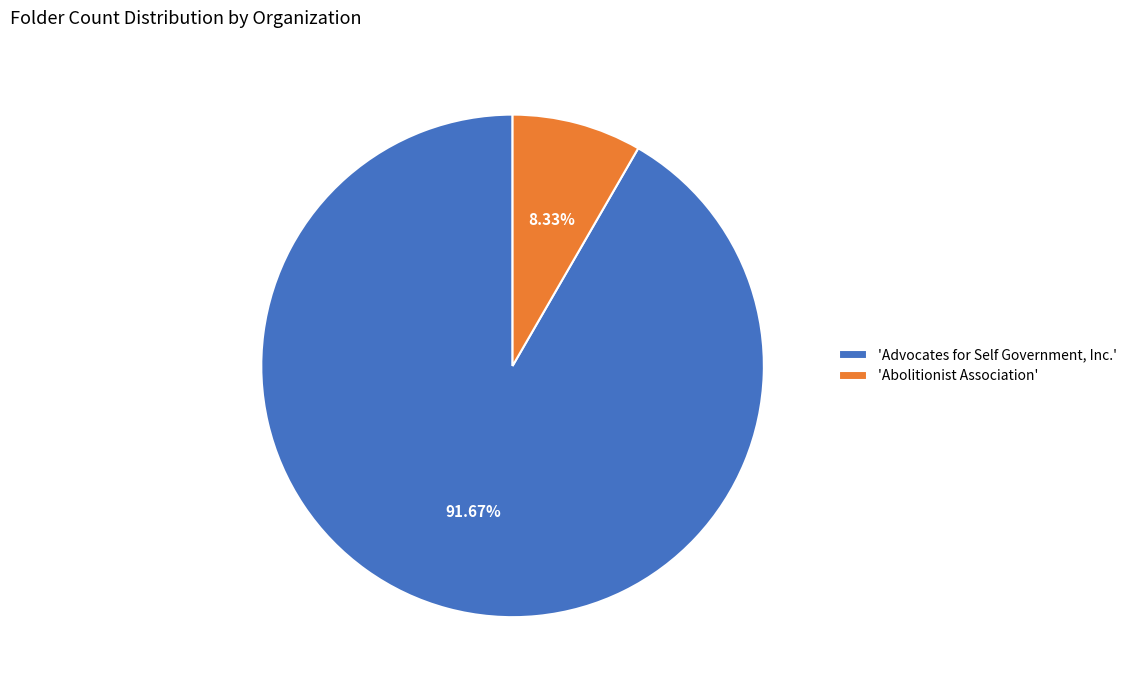

Combined, do 'Abolitionist Association' and 'Advocates for Self Government, Inc.' account for over 50%?

Yes